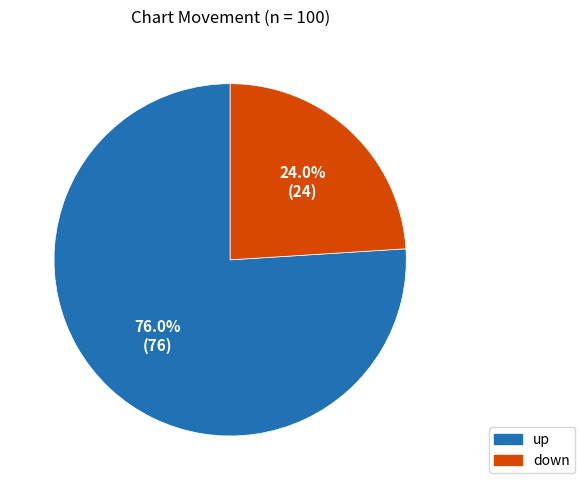

Which category has the biggest portion of the pie?

up